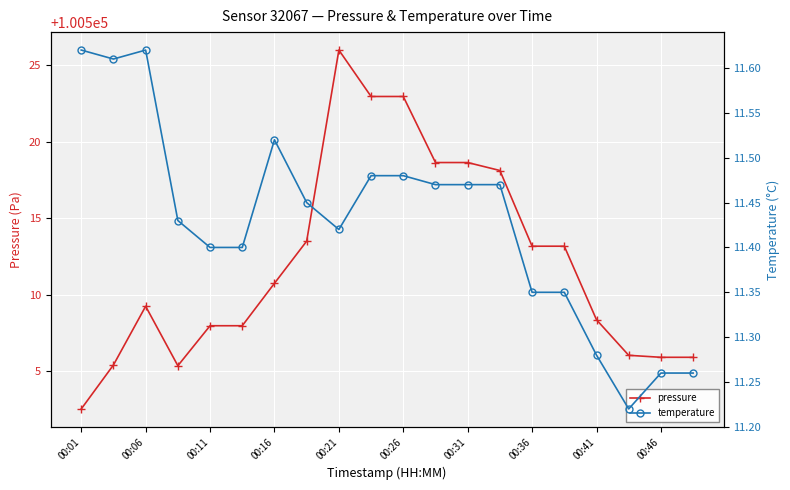

Rank the series at 13 from highest to lowest value.

pressure, temperature